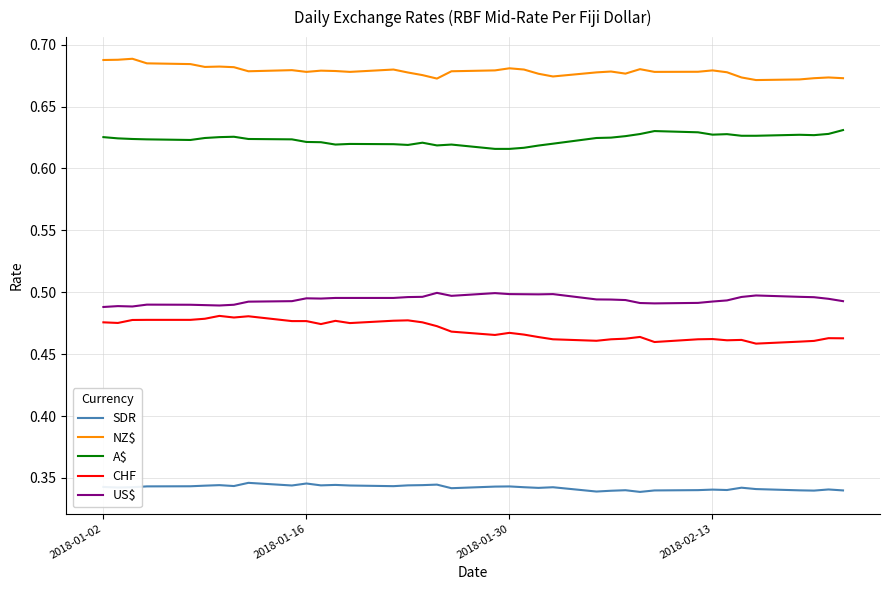

True or false: A$ and CHF cross at least once.

False